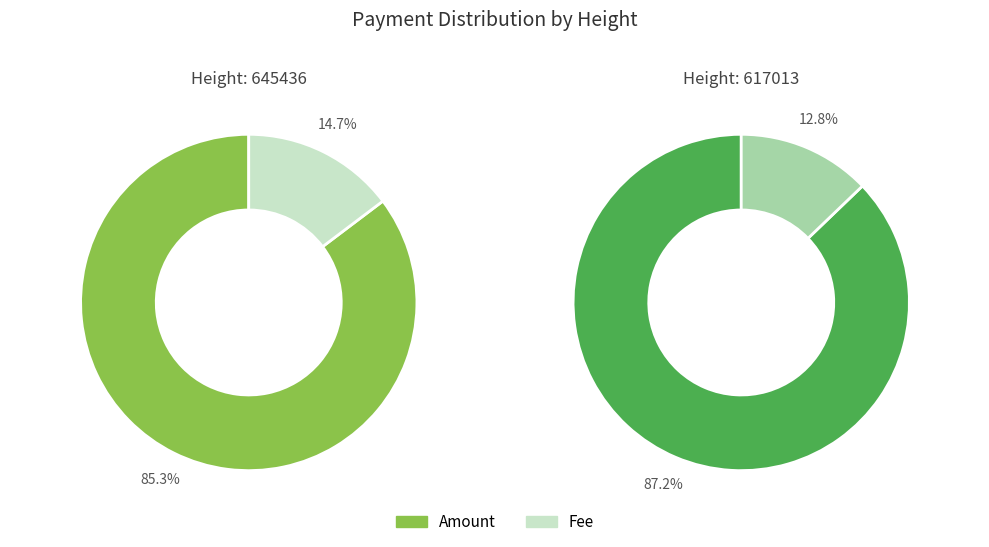

How many slices are in this pie chart?

2